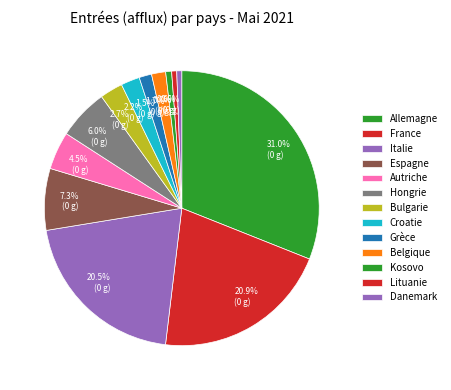

How many segments does this pie chart have?

13